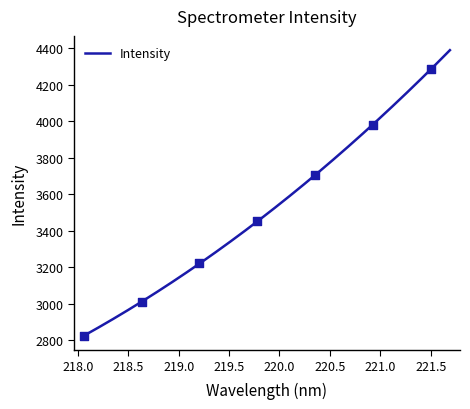

Which has a higher value, 221.6902 or 218.8244?

221.6902